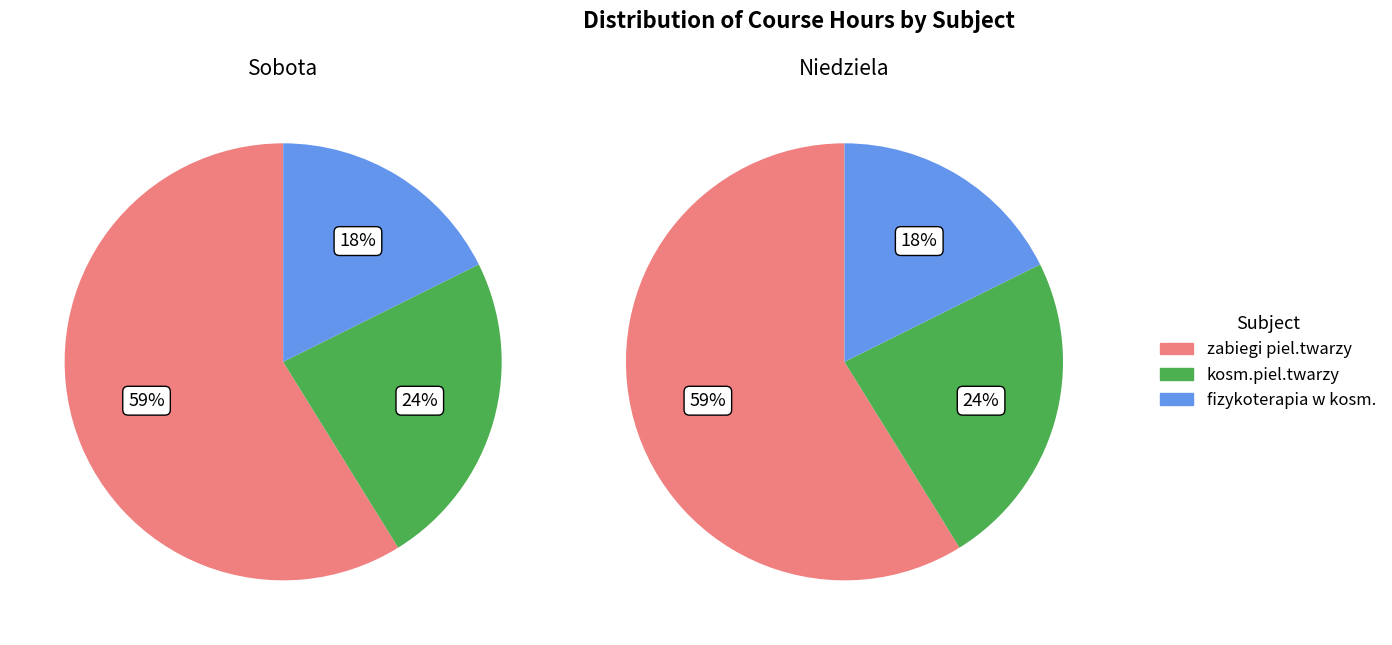

What percentage do Sobota and Niedziela together represent?

100.0%